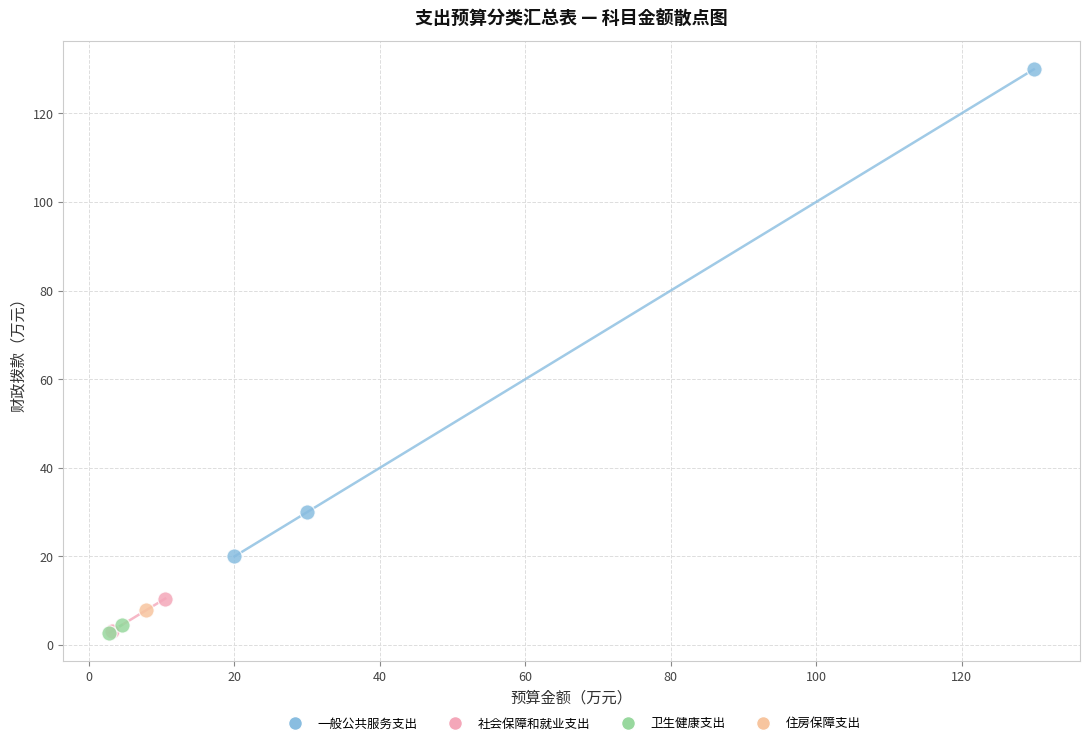

What are all the series names shown in the legend?

一般公共服务支出, 社会保障和就业支出, 卫生健康支出, 住房保障支出